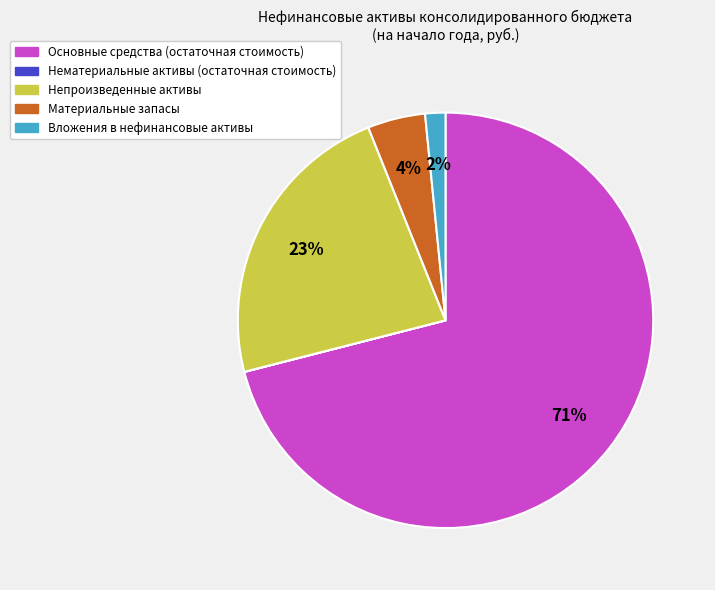

To the nearest percent, what portion does Материальные запасы represent?

4%